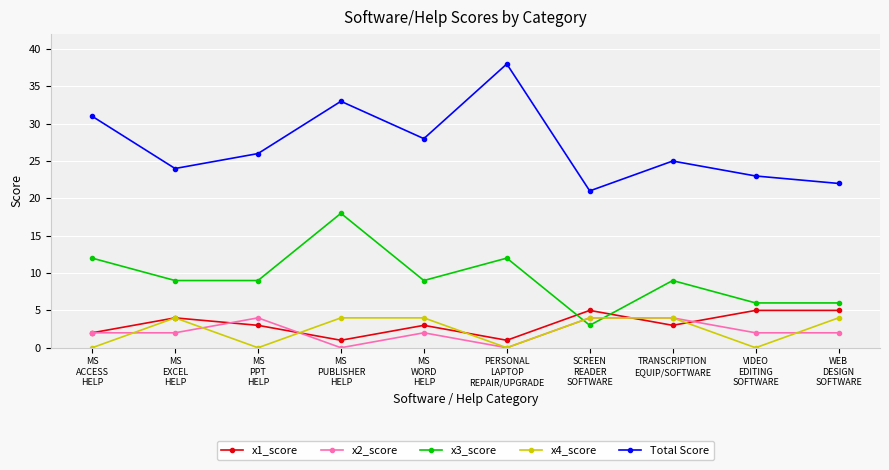

Does the chart have visible grid lines?

Yes